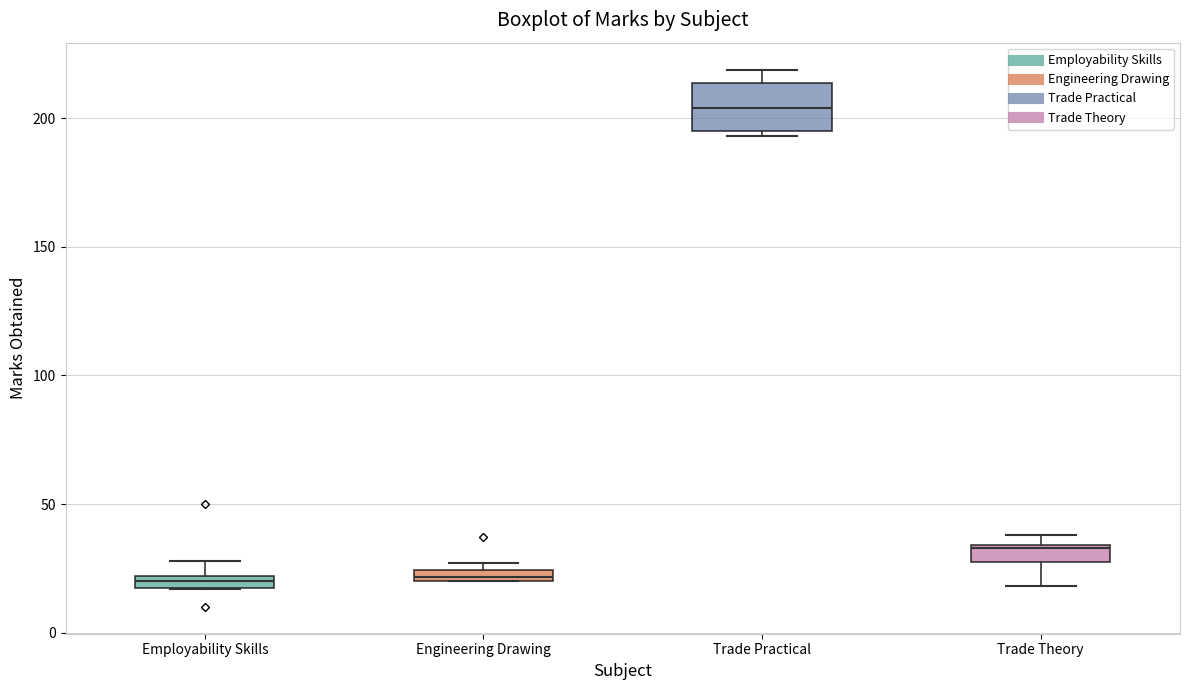

Comparing the boxes themselves (not the whiskers), which one is the tallest?

Trade Practical